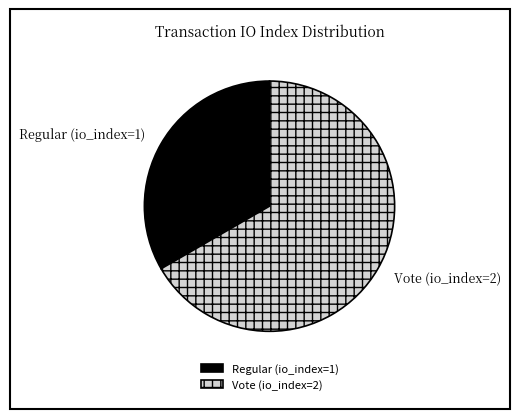

Rank the categories by value from lowest to highest.

Regular (io_index=1), Vote (io_index=2)